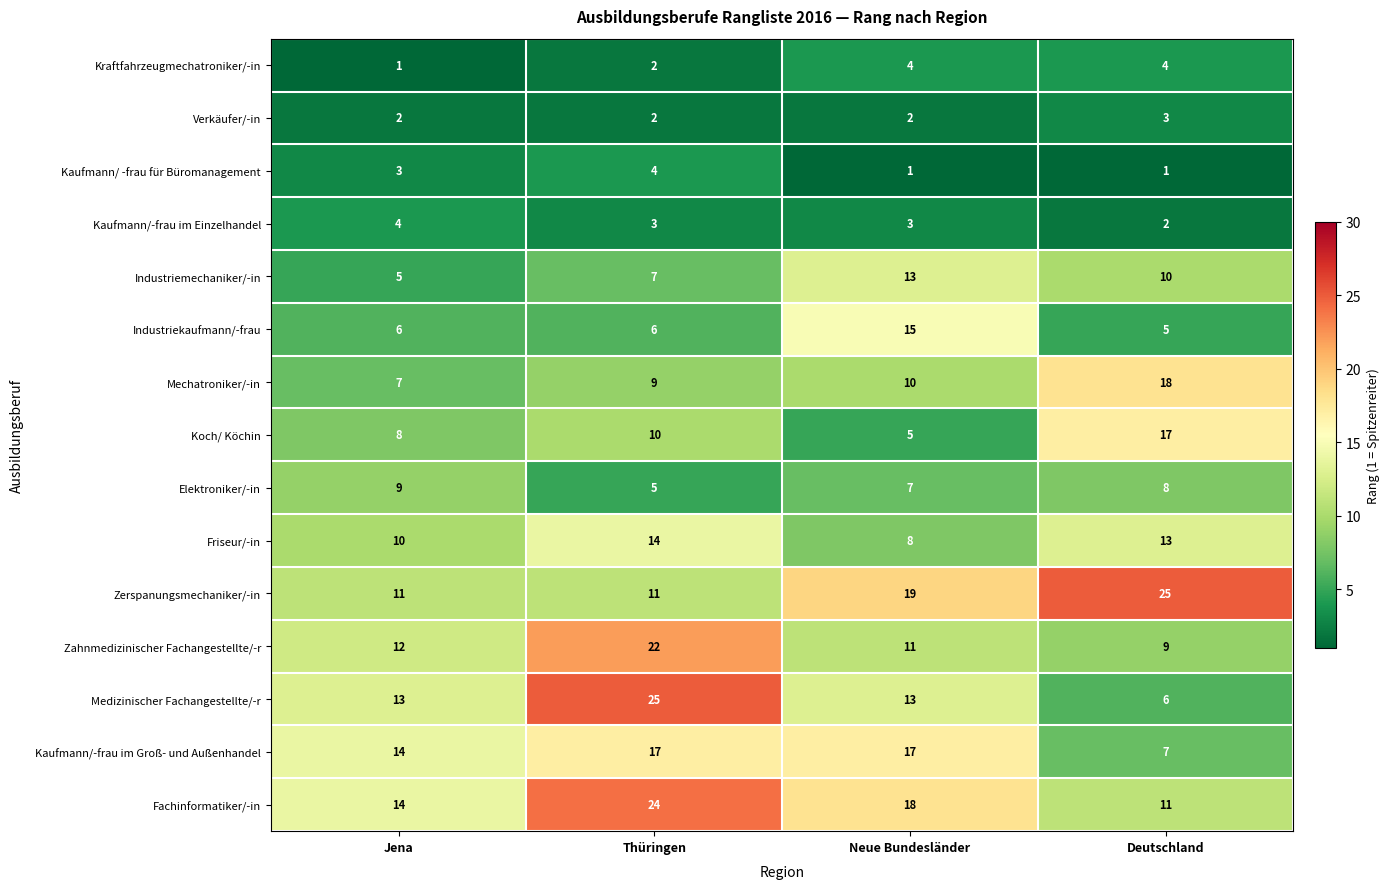

What is the maximum value shown in the chart?

25